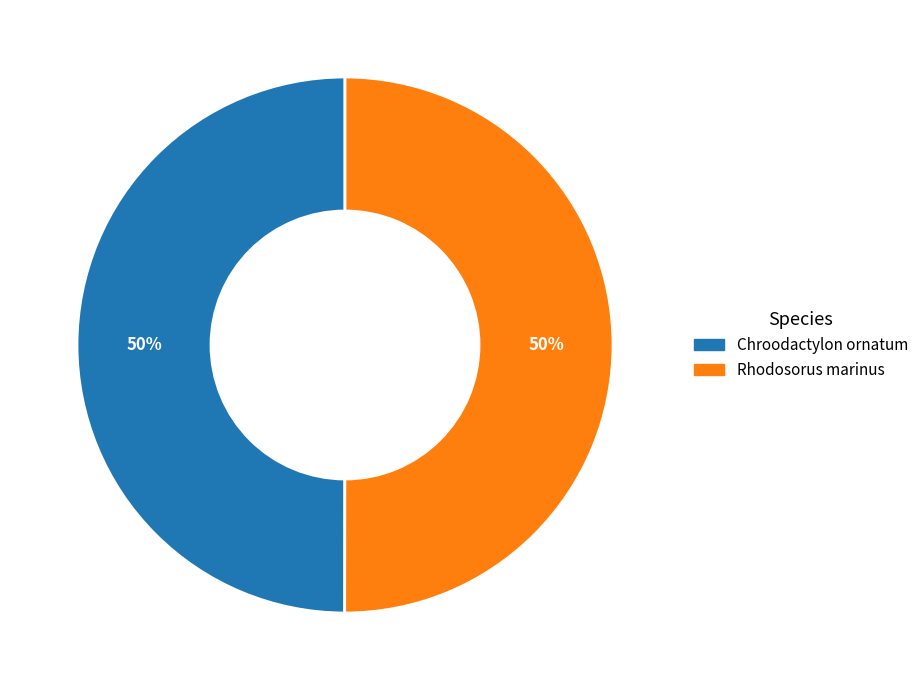

To the nearest percent, what portion does Chroodactylon ornatum represent?

50%